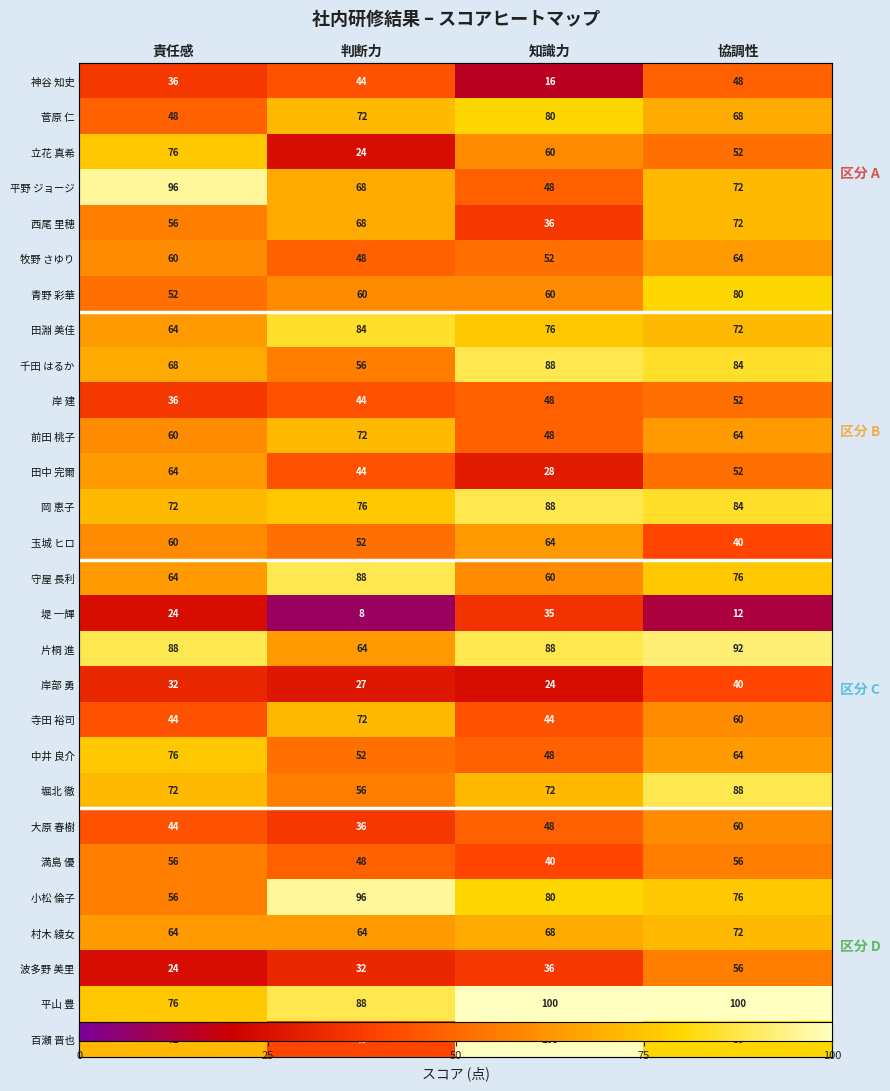

The value of 立花 真希 at 責任感 is 76. True or false?

True